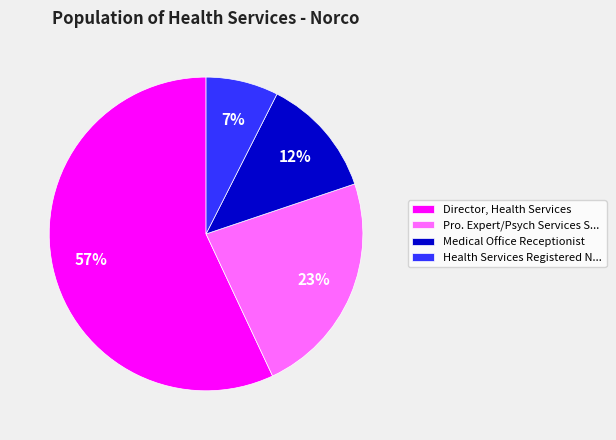

Approximately how many times larger is the value at Pro. Expert/Psych Services S... compared to Medical Office Receptionist?

1.9